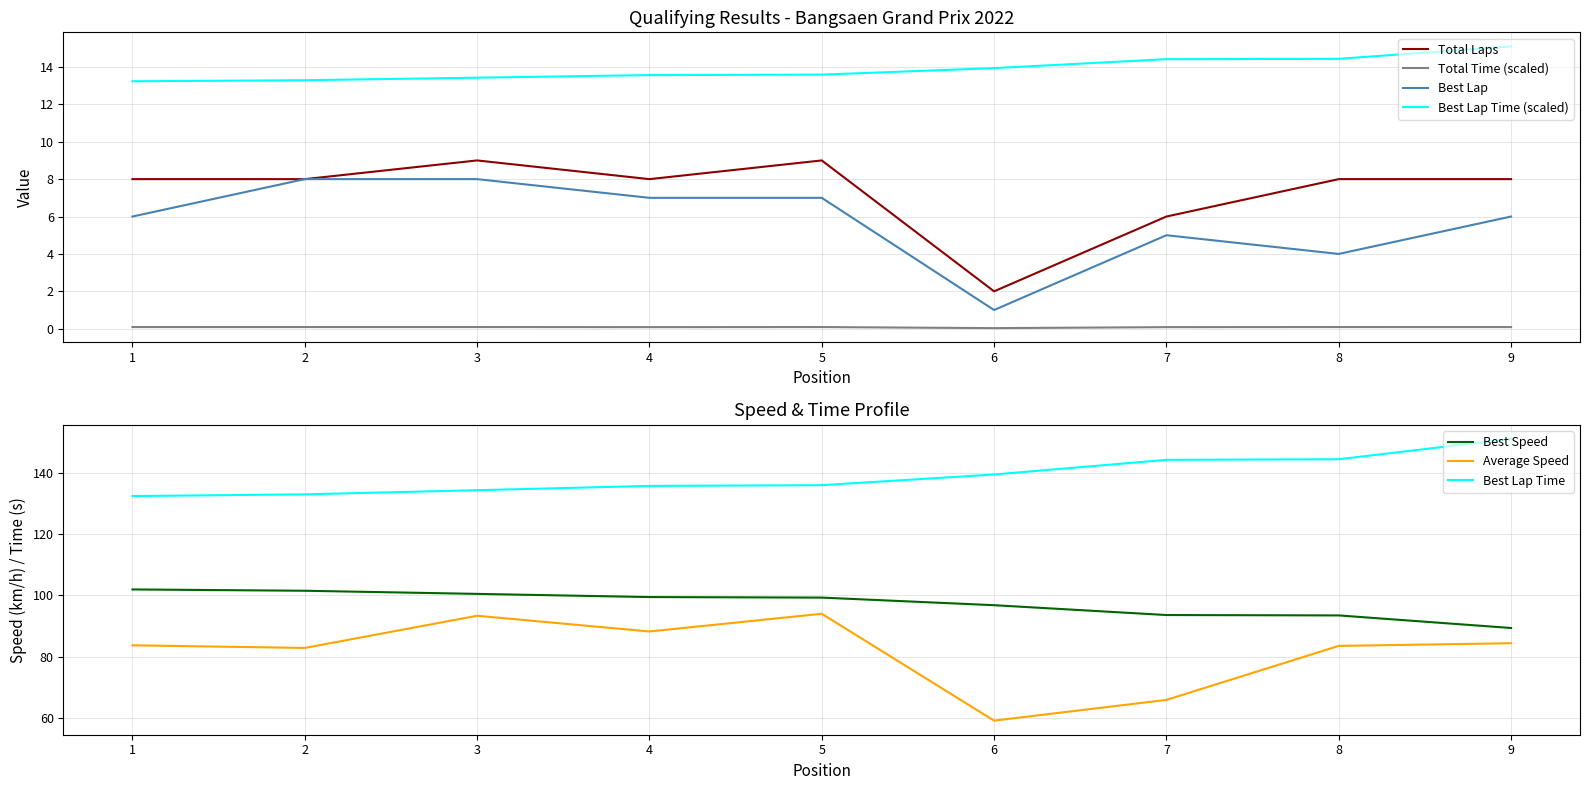

How many data points in Total Laps are less than 8?

2